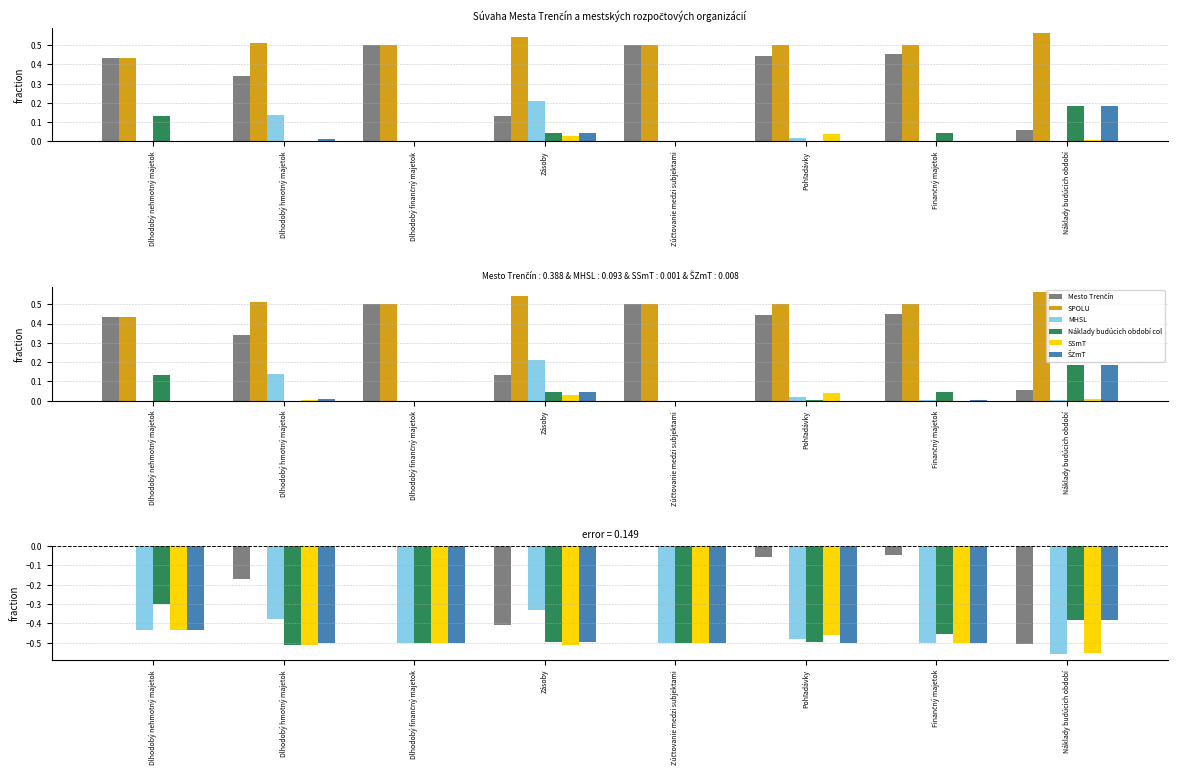

What is the difference between the Náklady budúcich období col values at Zásoby and Náklady budúcich období?

0.1